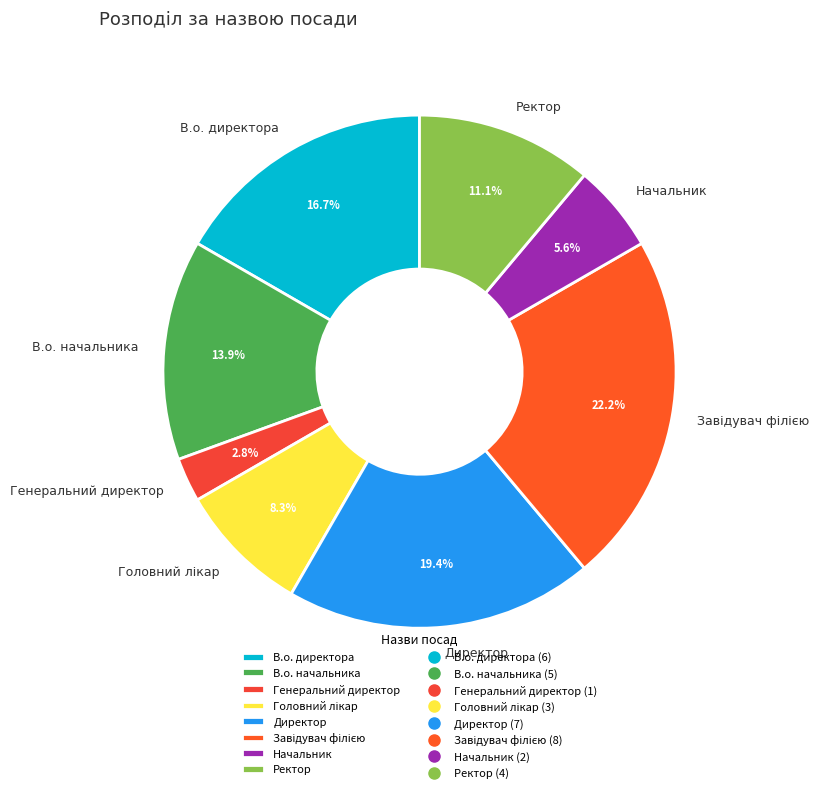

To the nearest percent, what portion does Директор represent?

19%